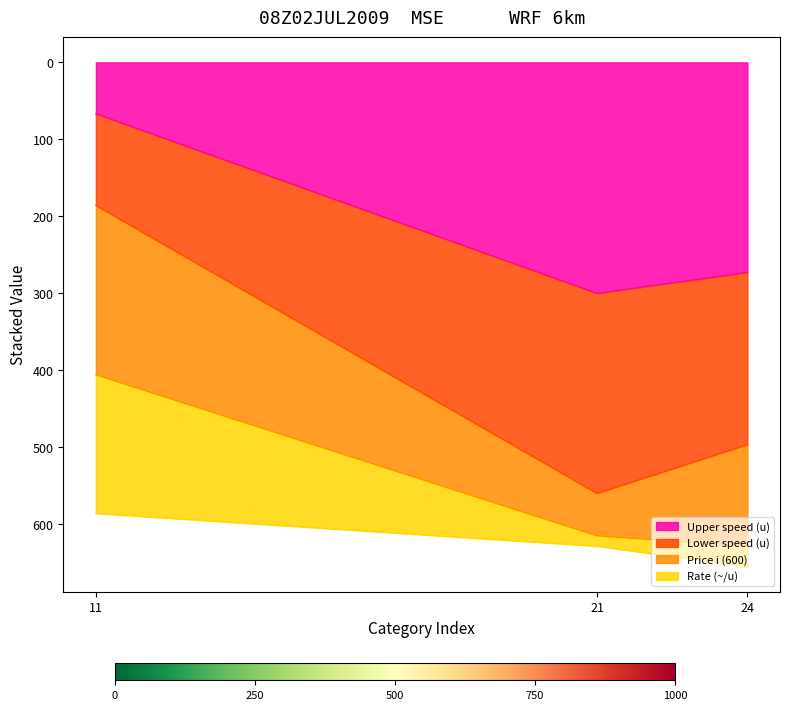

How many lines are shown in the chart?

4